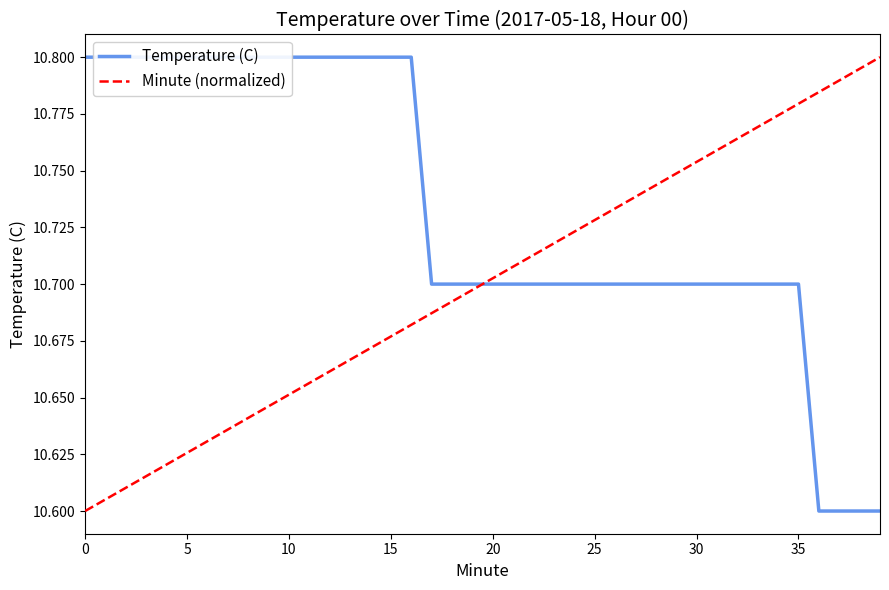

The Temperature (C) series shows 14.5 at 29. True or false?

False